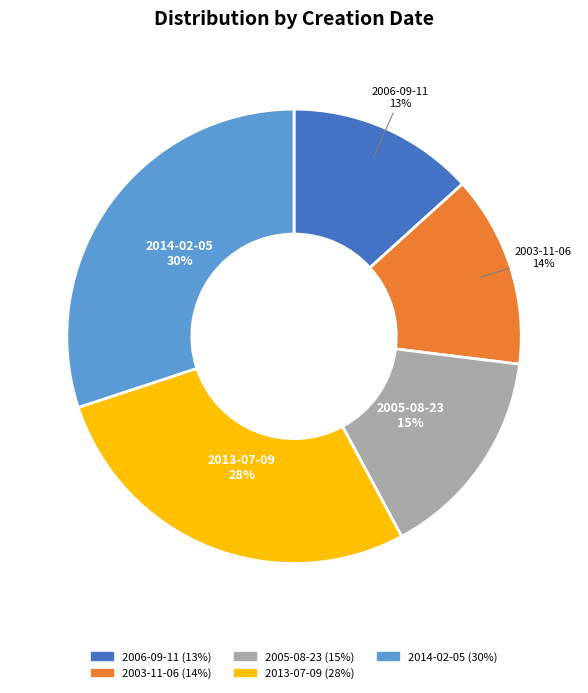

Is the sum of 2006-09-11 and 2005-08-23 greater than half?

No